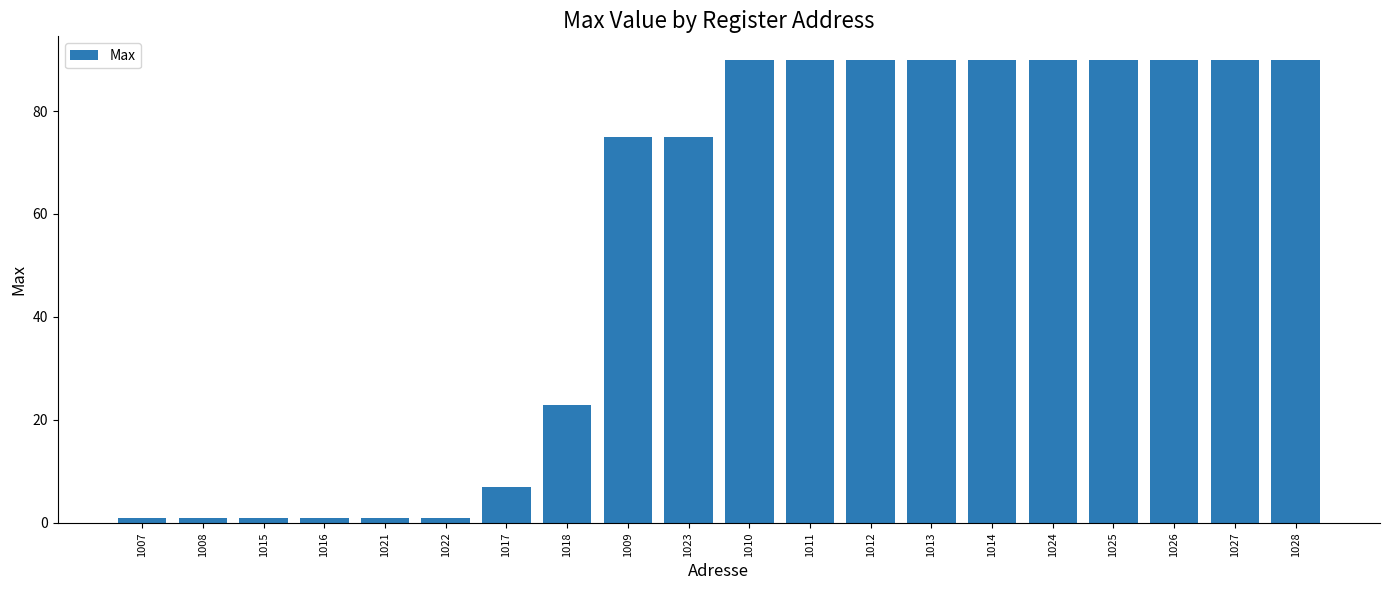

What is the greatest value displayed?

90